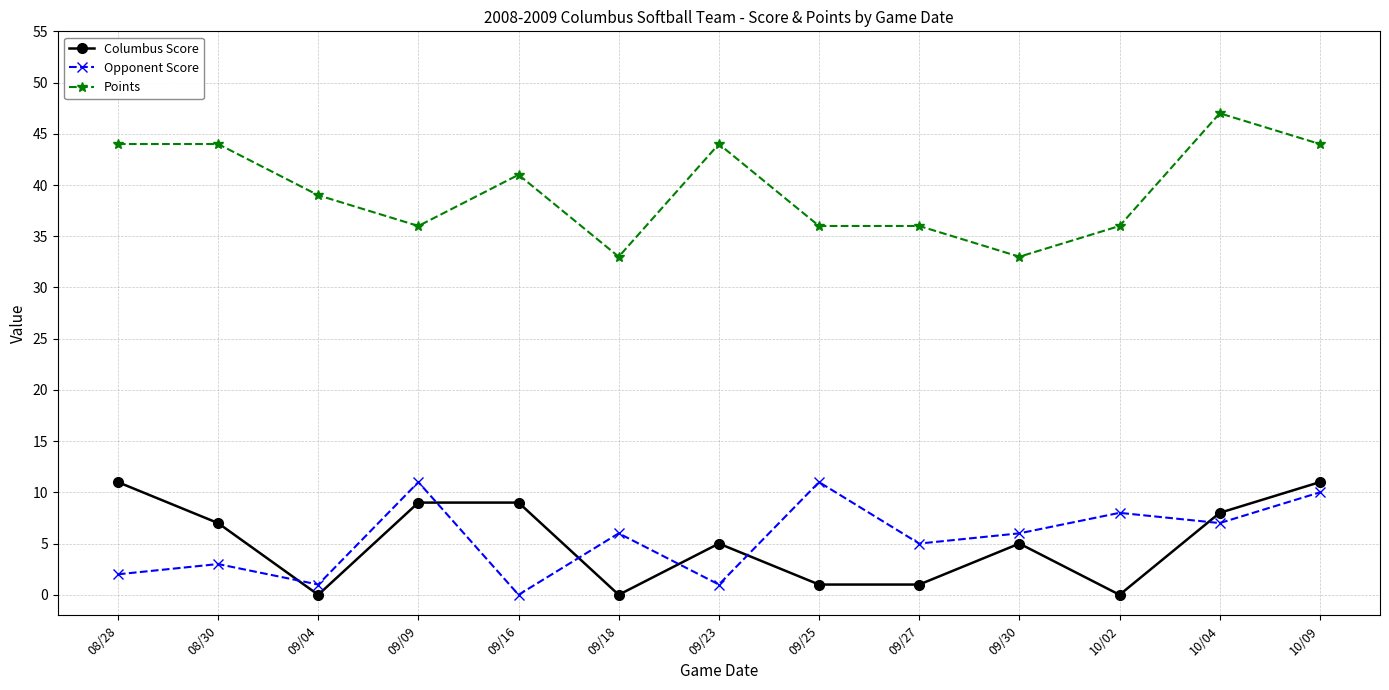

Reading right to left, what are all the values shown in this chart?

Columbus Score: 10/09=11	10/04=8	10/02=0	09/30=5	09/27=1	09/25=1	09/23=5	09/18=0	09/16=9	09/09=9	09/04=0	08/30=7	08/28=11
Opponent Score: 10/09=10	10/04=7	10/02=8	09/30=6	09/27=5	09/25=11	09/23=1	09/18=6	09/16=0	09/09=11	09/04=1	08/30=3	08/28=2
Points: 10/09=44	10/04=47	10/02=36	09/30=33	09/27=36	09/25=36	09/23=44	09/18=33	09/16=41	09/09=36	09/04=39	08/30=44	08/28=44